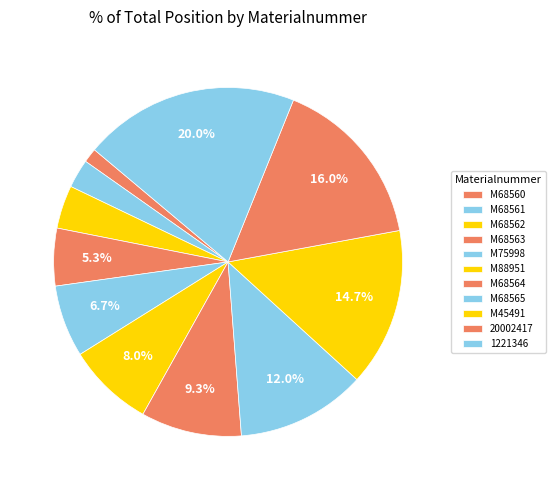

Is there any slice that represents more than half of the pie?

No